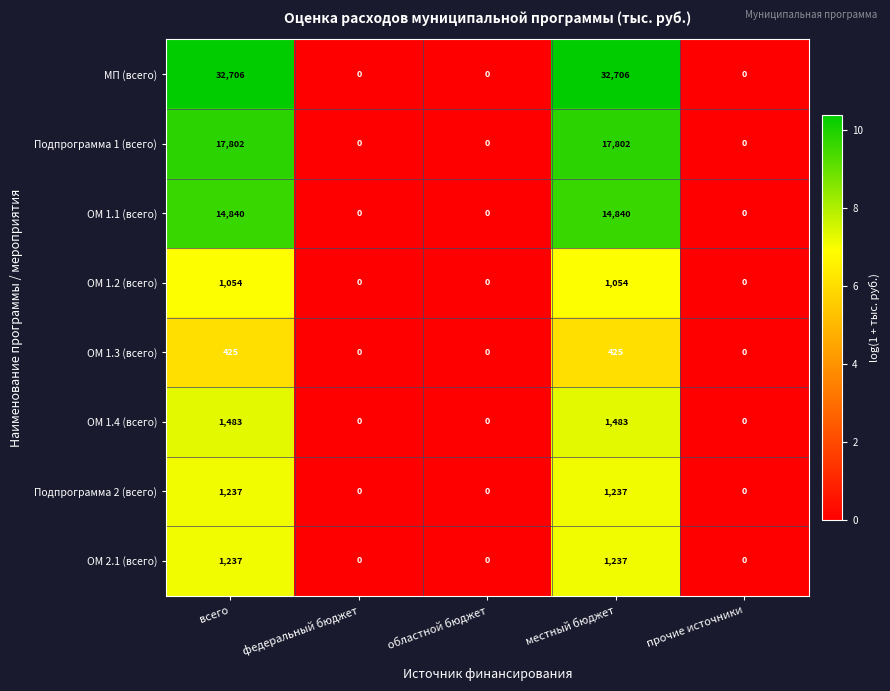

Is the value of Подпрограмма 1 (всего) at местный бюджет greater than the value of ОМ 1.2 (всего) at областной бюджет?

Yes